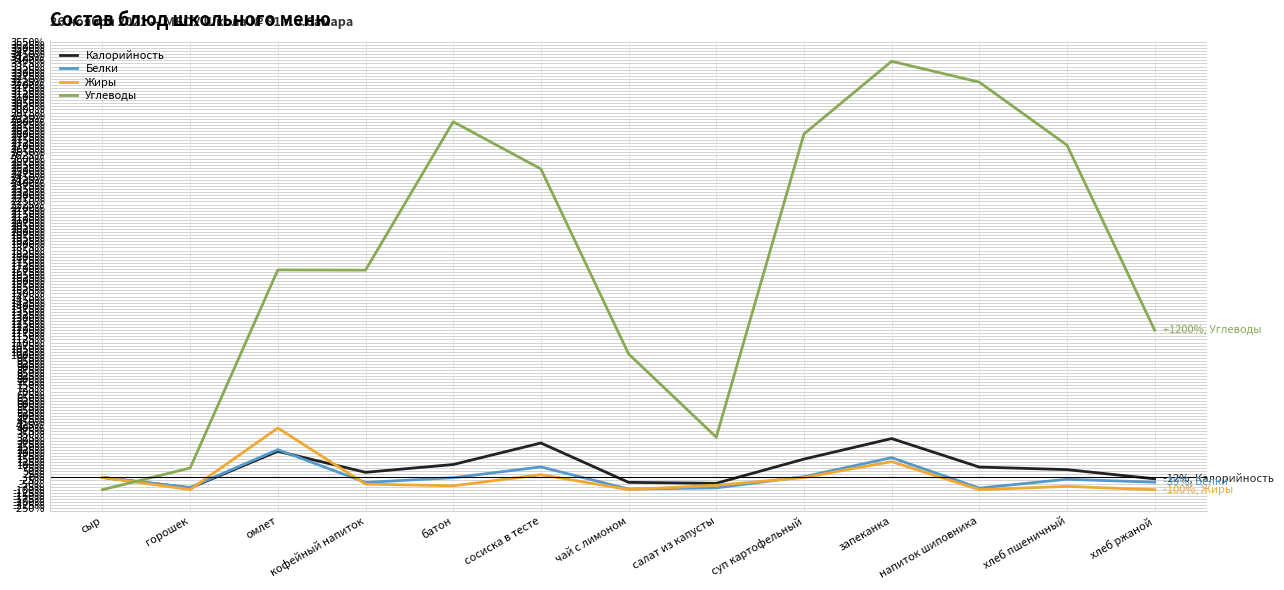

The Углеводы series shows 1692.0 at омлет. True or false?

True